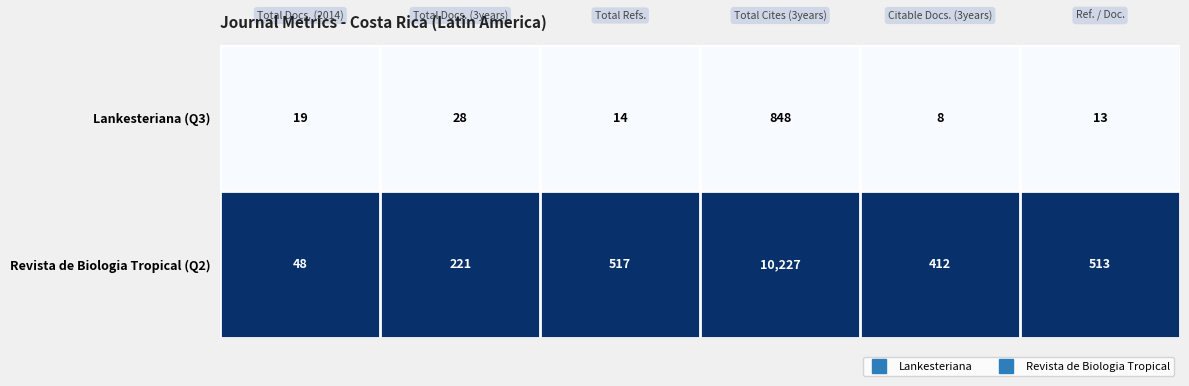

Rank the series by their average value, from highest to lowest.

Revista de Biologia Tropical (Q2), Lankesteriana (Q3)